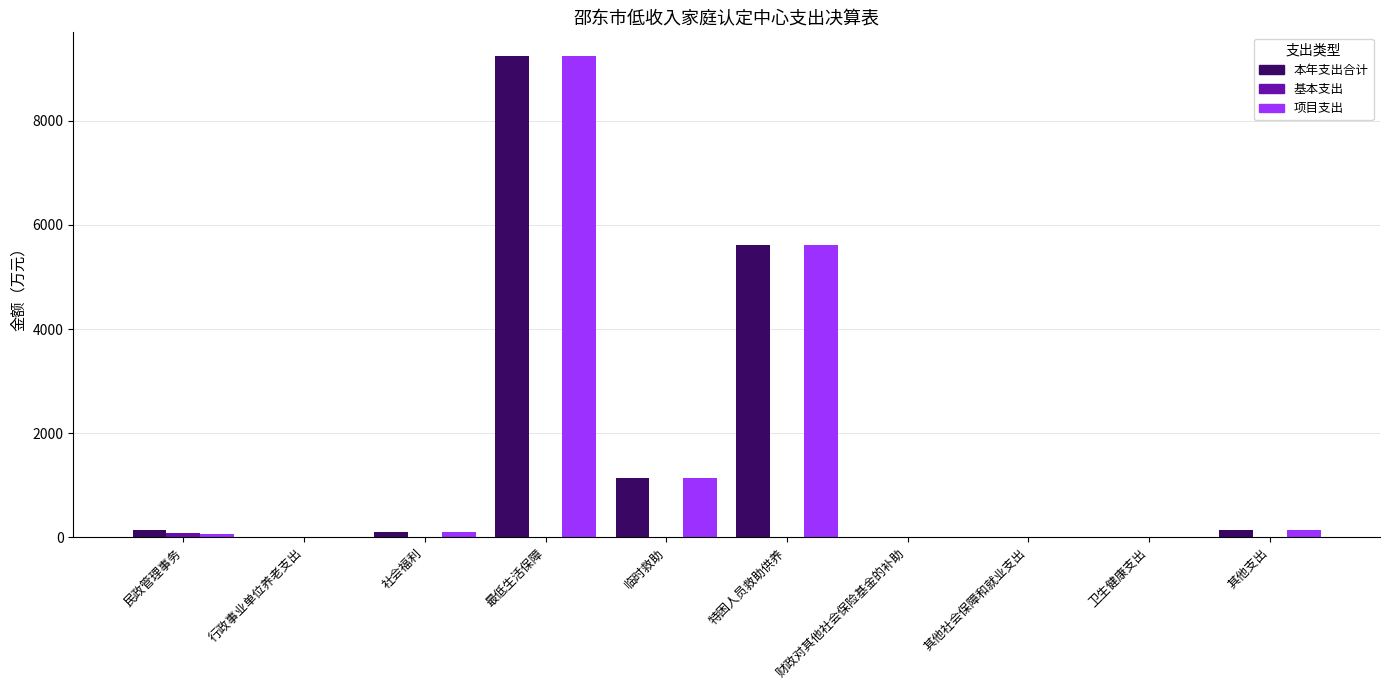

At which category does the chart reach its peak across all series?

最低生活保障